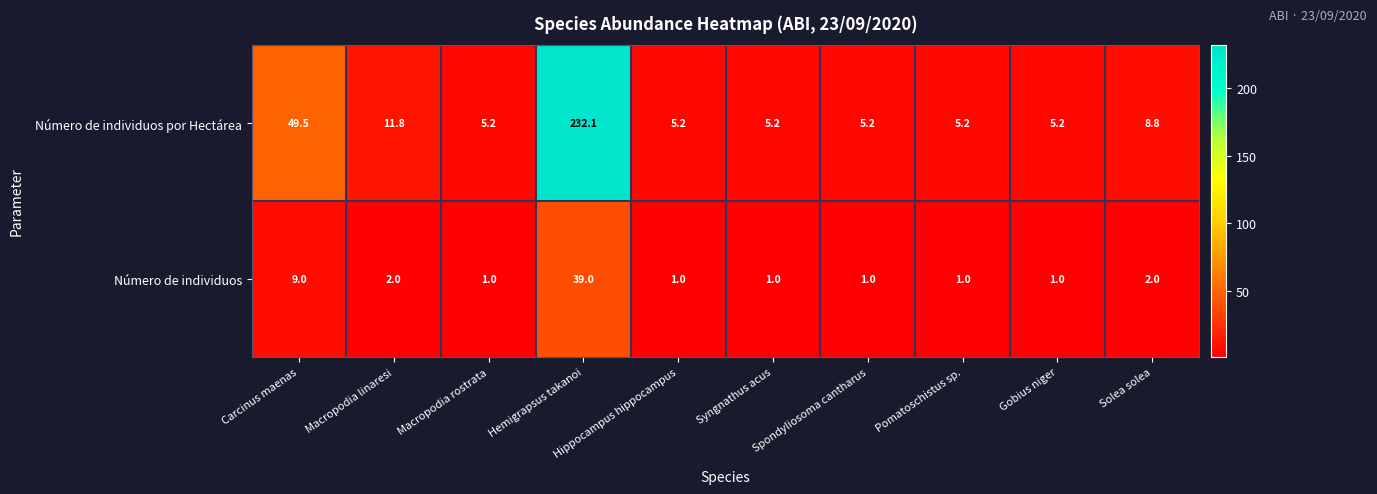

What is the average value of the Número de individuos series?

5.8